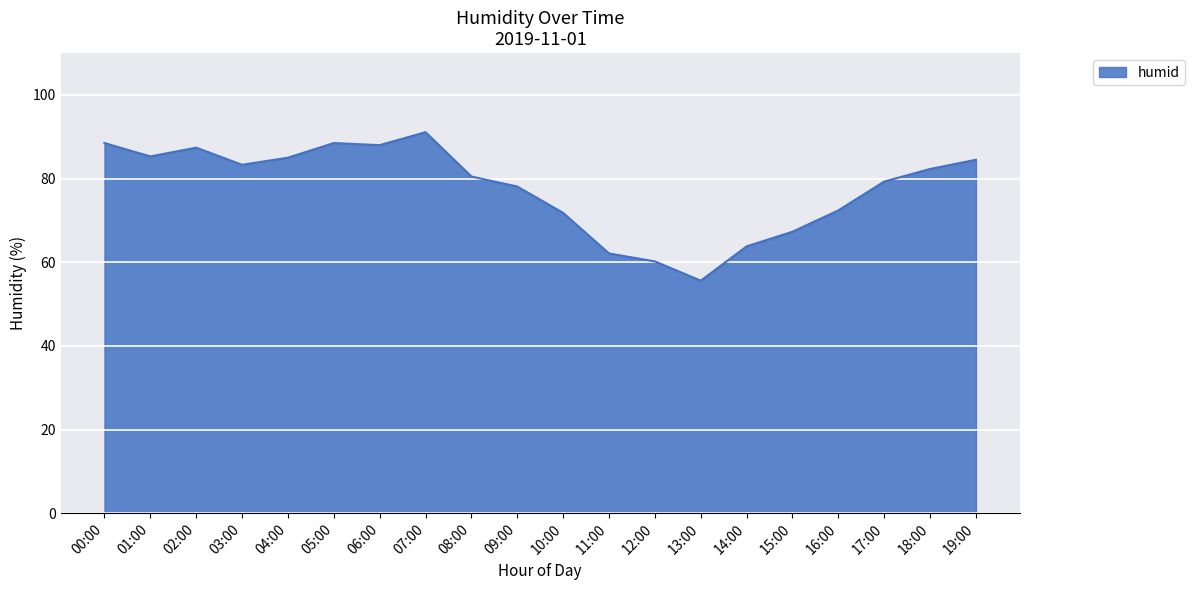

What is the ratio of the value at 07:00 to the value at 00:00?

1.0